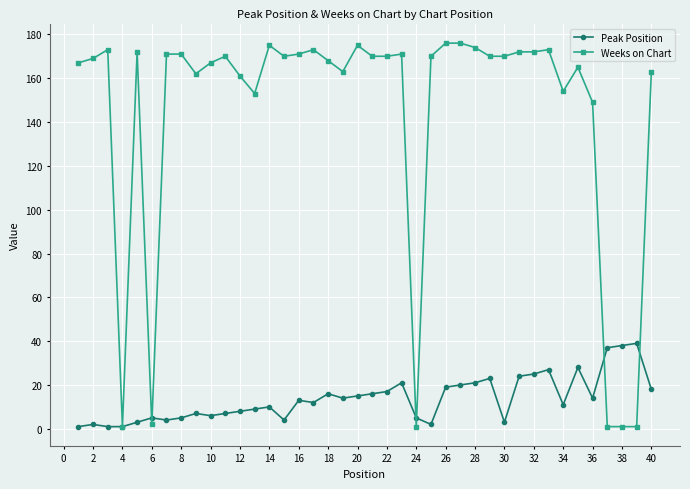

What is the smallest value displayed?

1